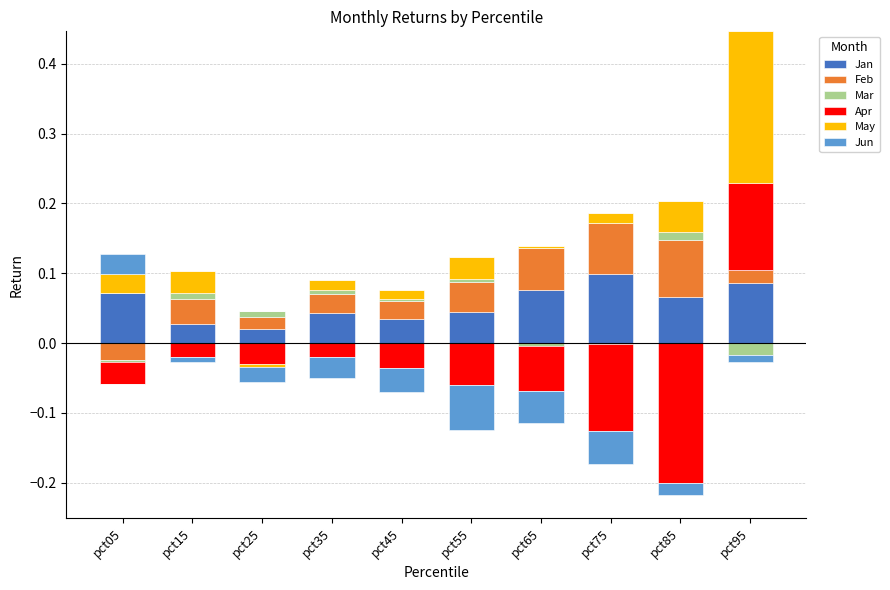

What are all the series names shown in the legend?

Jan, Feb, Mar, Apr, May, Jun